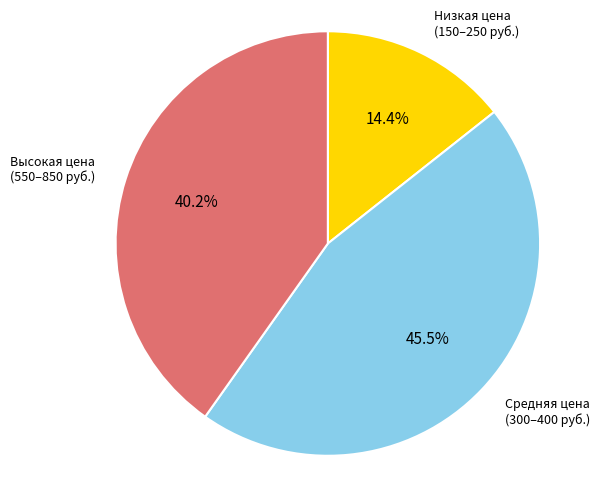

Is there a majority slice in this chart?

No